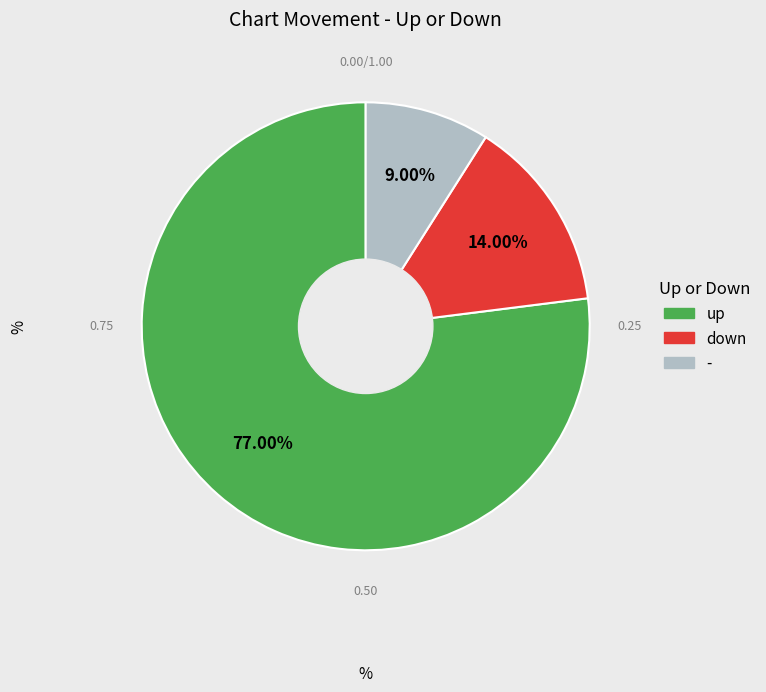

To the nearest percent, what is the average slice percentage?

33%